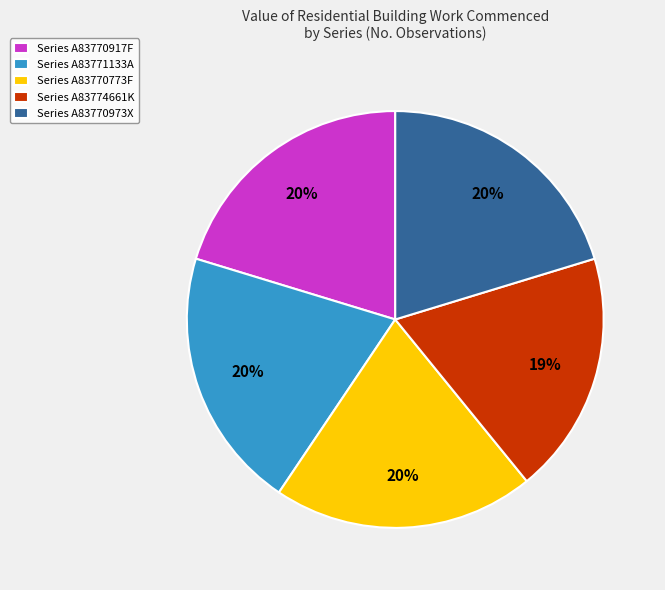

To the nearest percent, what percentage of the pie is Series A83771133A?

20%